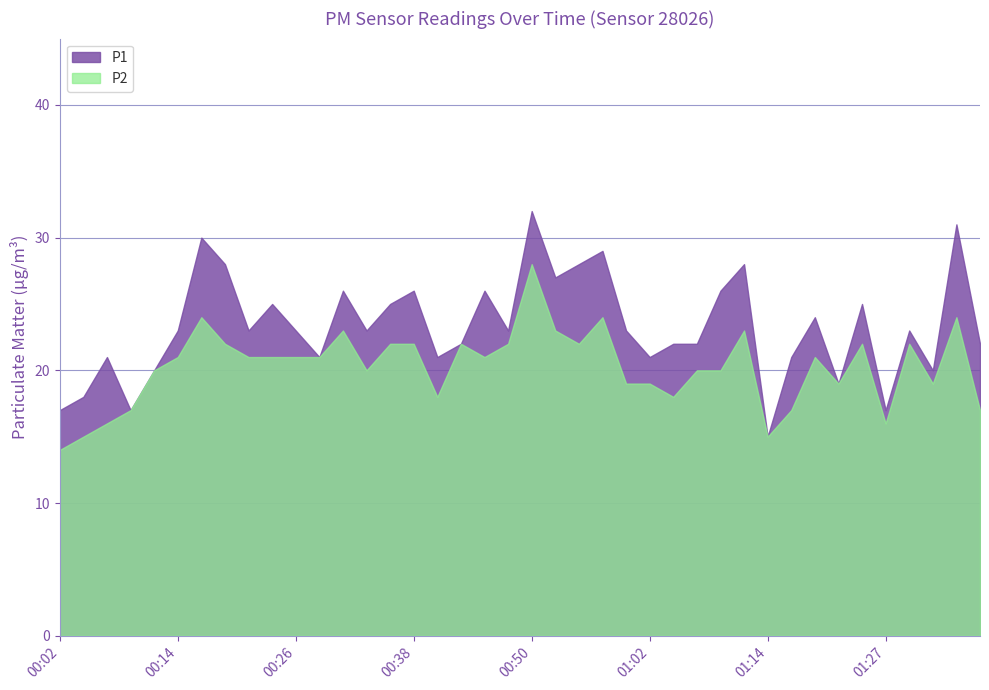

What is the label of the 5th point from the right?

01:27